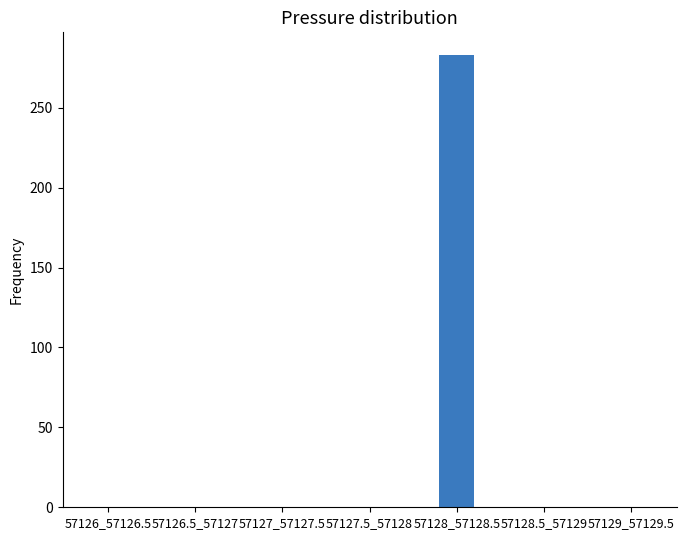

Reading left to right, transcribe all the data shown in this chart.

57126_57126.5=0	57126.5_57127=0	57127_57127.5=0	57127.5_57128=0	57128_57128.5=283	57128.5_57129=0	57129_57129.5=0